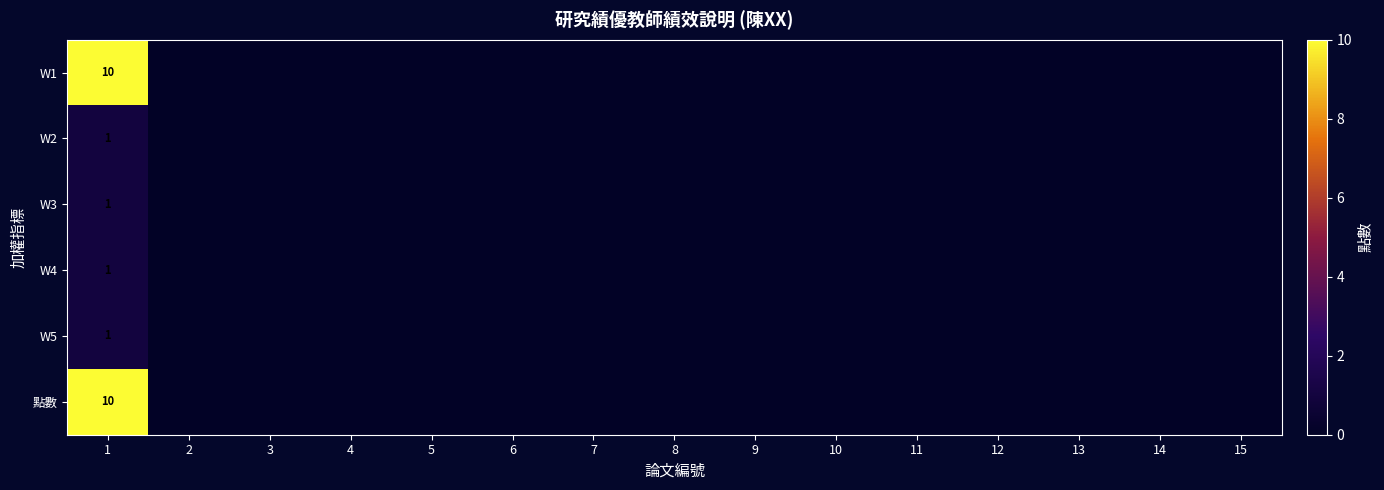

Which category has the highest value in the W5 series?

1